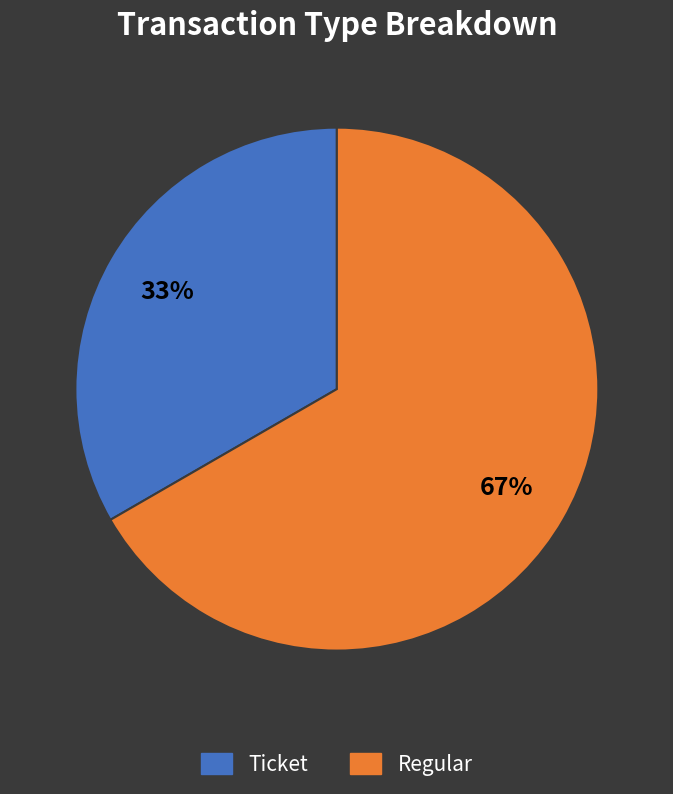

Between Ticket and Regular, which is larger?

Regular